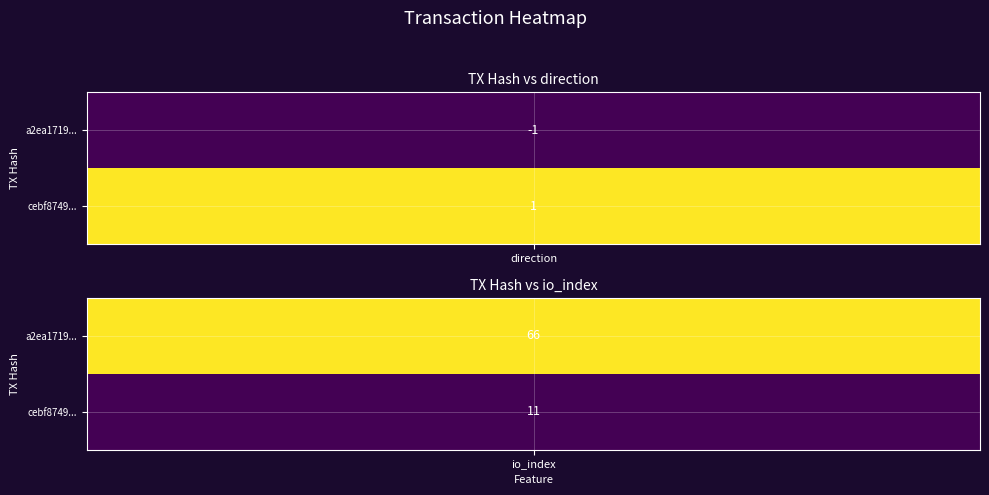

How many positive values does the a2ea1719827ea14d80671d7c0bf258898aa5033 series have?

1